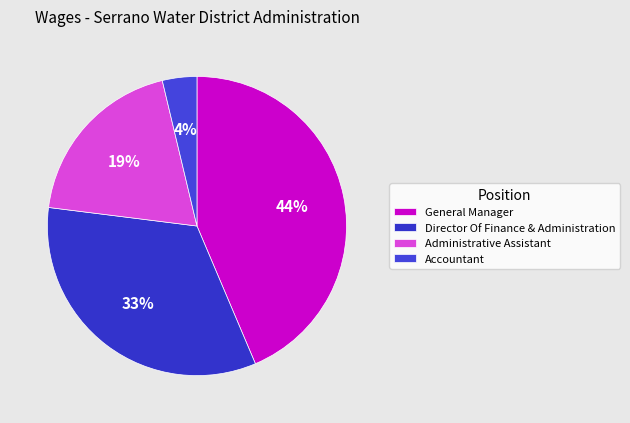

Rank the categories by value from highest to lowest.

General Manager, Director Of Finance & Administration, Administrative Assistant, Accountant